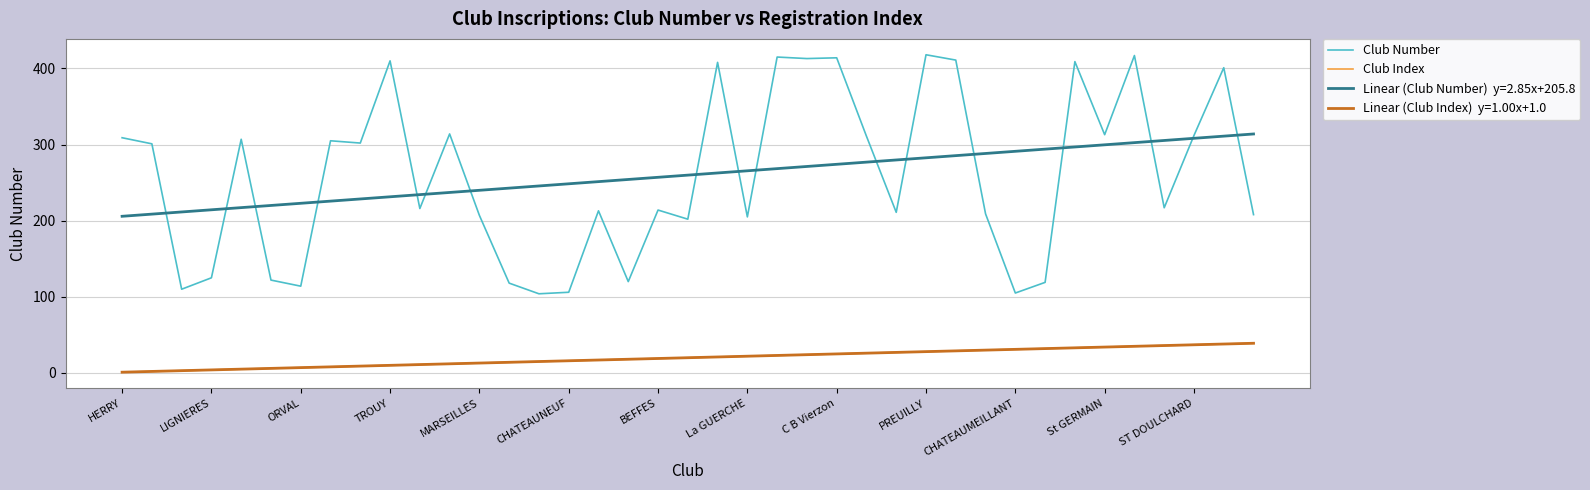

What is the minimum value for Club Index?

1